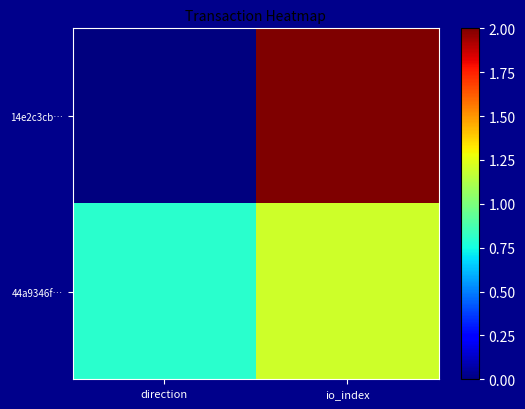

Reading left to right, extract all data points from this chart.

14e2c3cb…: direction=0.0	io_index=2.0
44a9346f…: direction=0.8	io_index=1.2